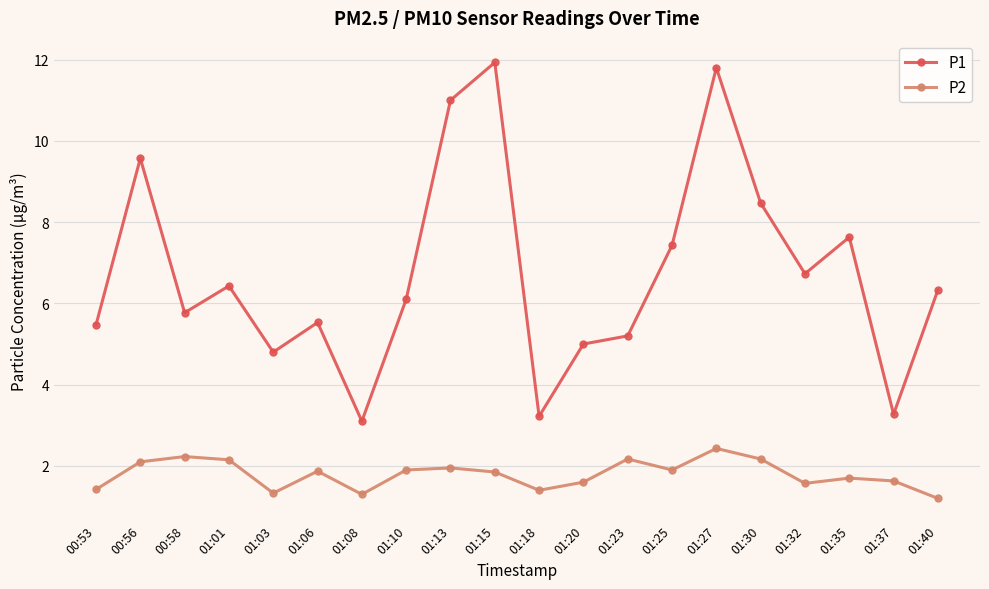

What is the greatest value displayed?

11.9